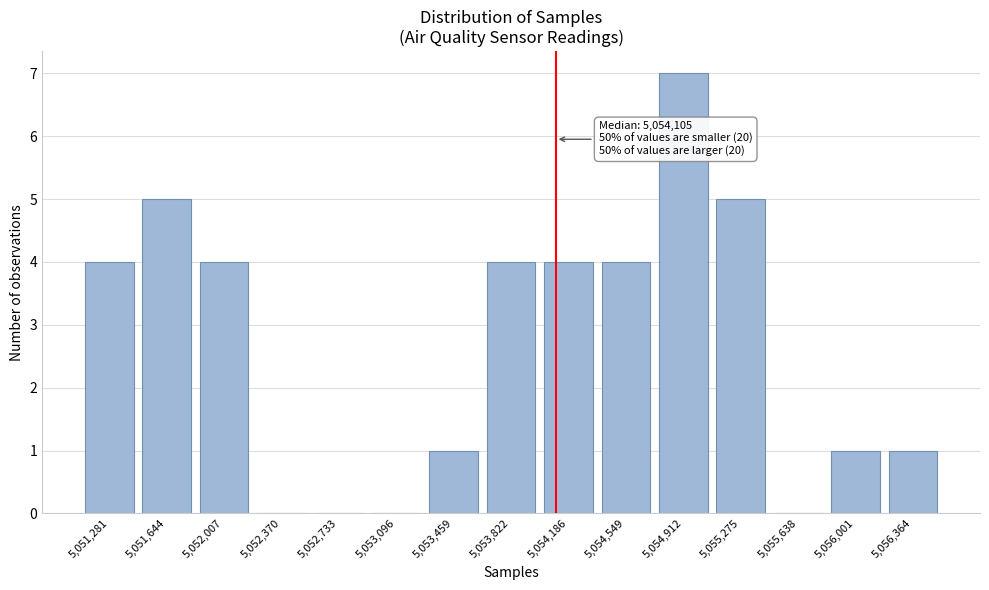

Which range on the x-axis has the tallest bar?

5054750 to 5055100